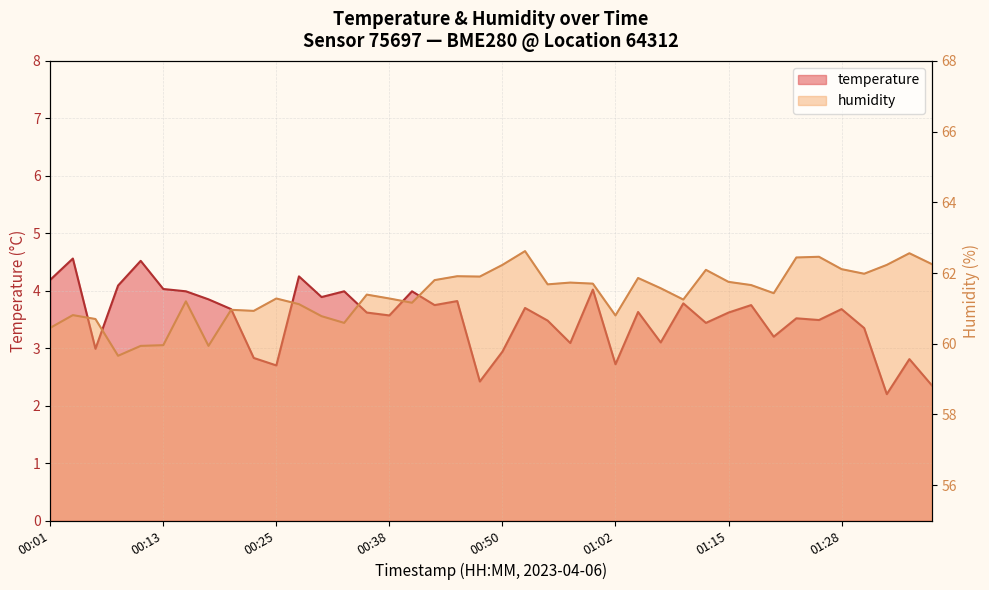

How many lines are shown in the chart?

2